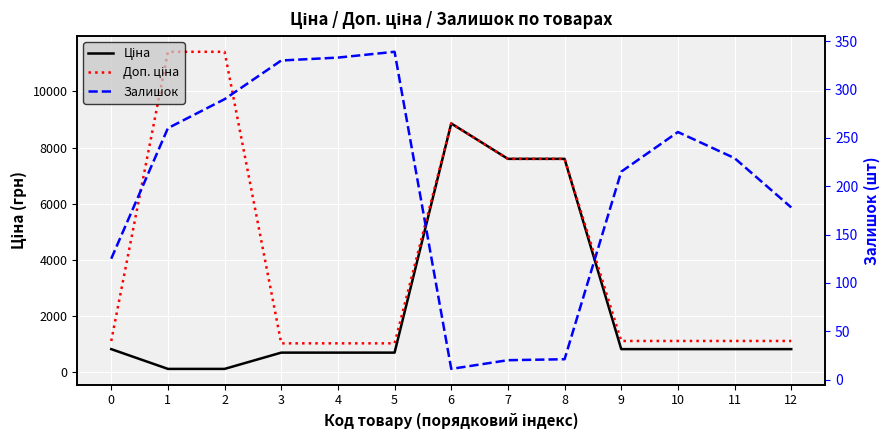

What is the difference between the second highest and second lowest values in the Доп. ціна series?

10385.4